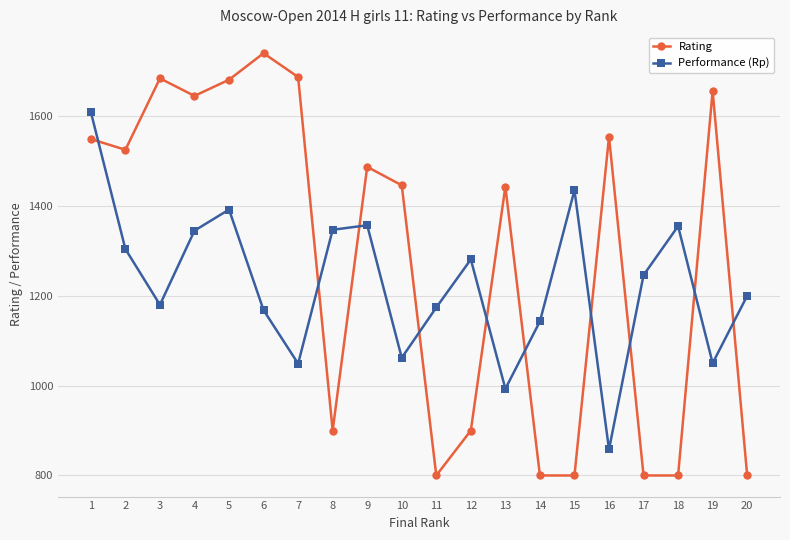

What is the spread (max minus min) of values at 13?

450